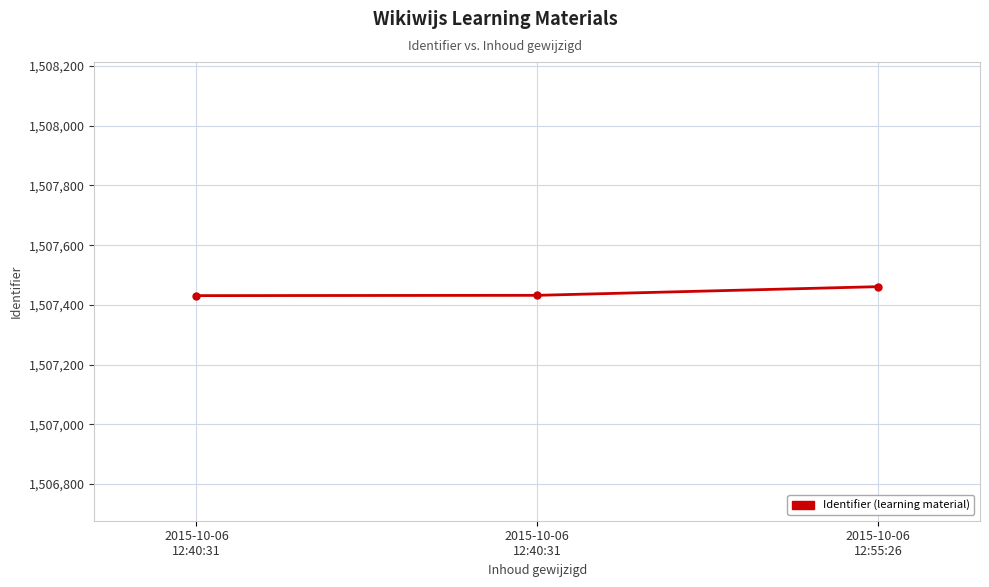

How many series are shown in this chart?

1